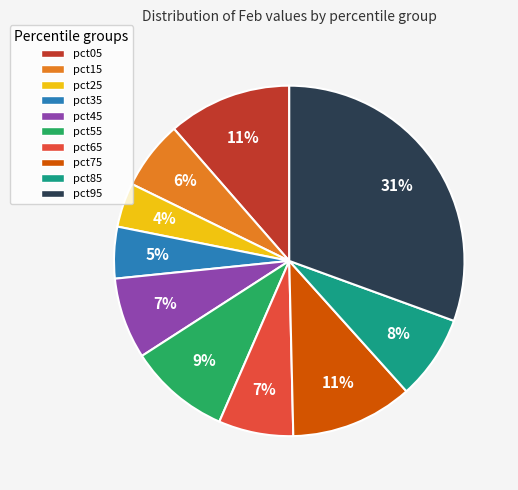

Which slice is the largest?

pct95